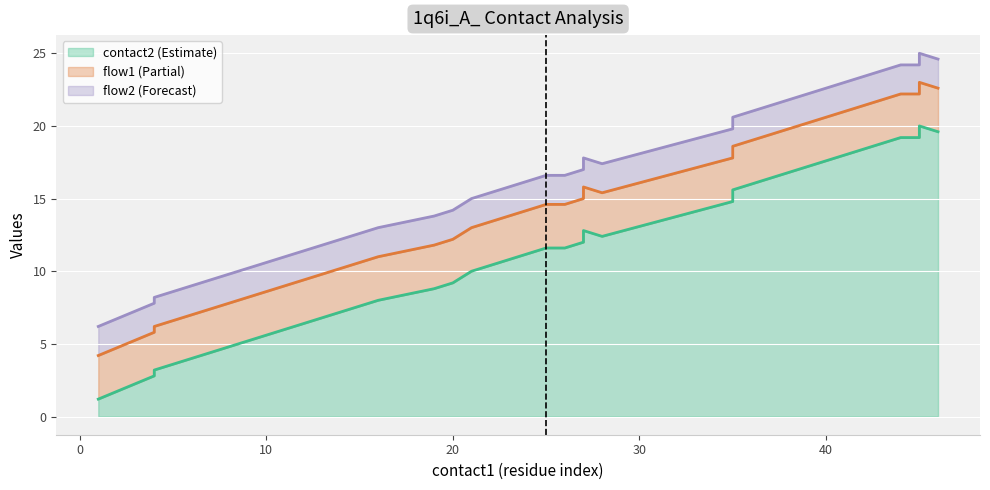

True or false: contact2 and flow2 cross at least once.

False